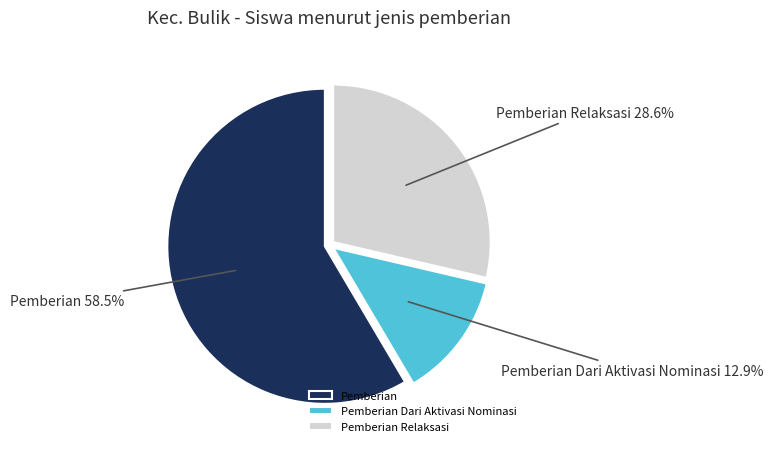

What portion of the pie excludes Pemberian Dari Aktivasi Nominasi?

87.1%